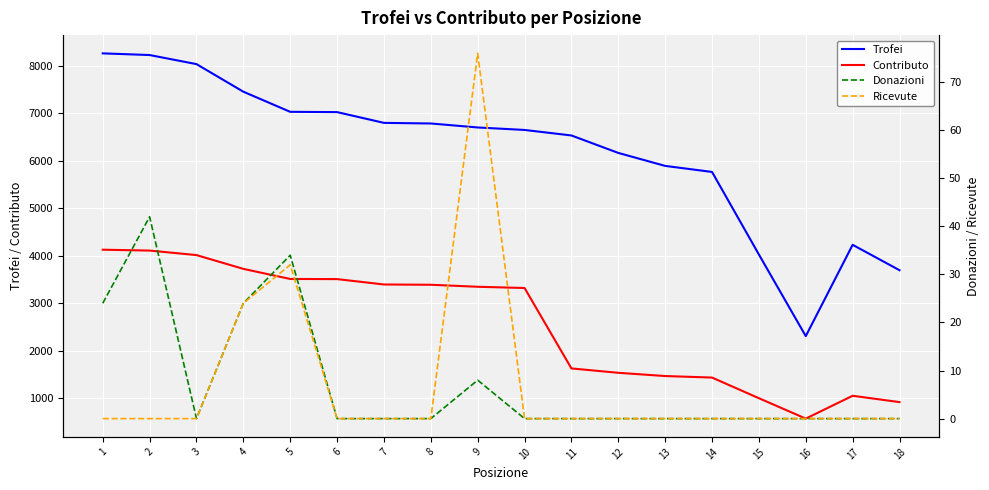

What is the sum of the Contributo values at 16 and 18?

1501